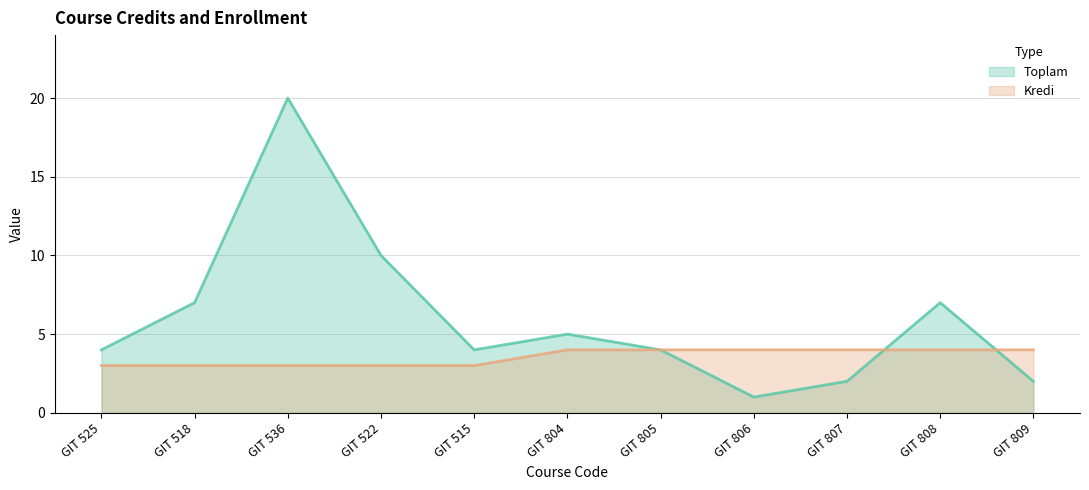

List the series in order of their peak value, highest first.

Toplam, Kredi